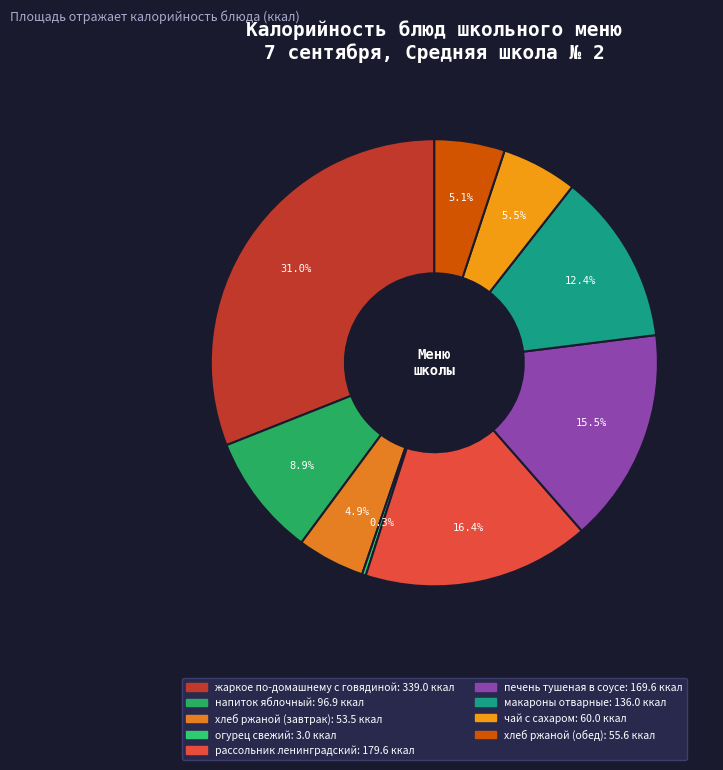

Is there a majority slice in this chart?

No